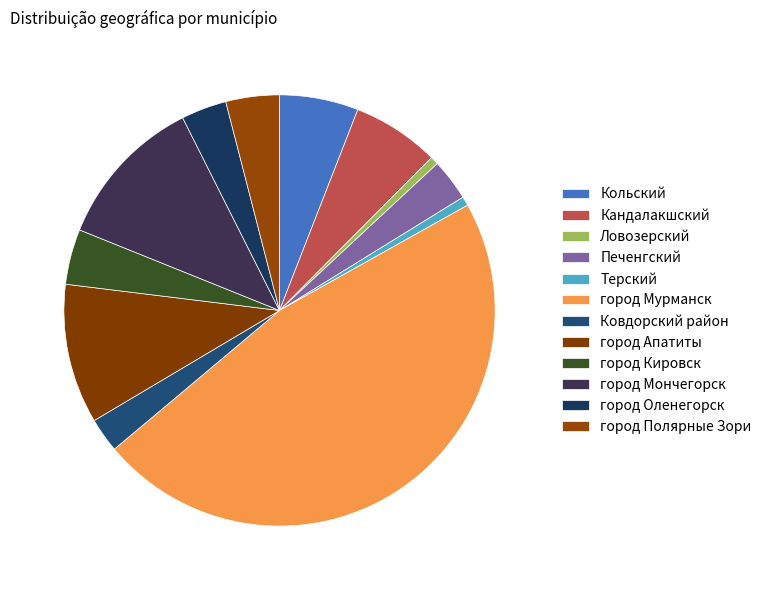

Is there a majority slice in this chart?

No